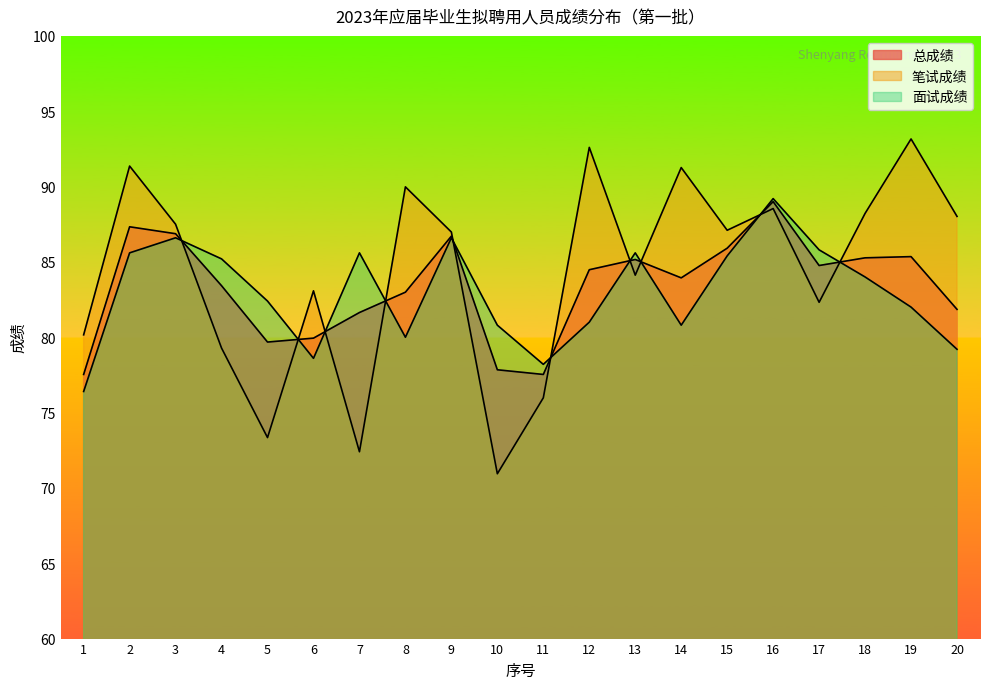

What are all the series names shown in the legend?

总成绩, 笔试成绩, 面试成绩